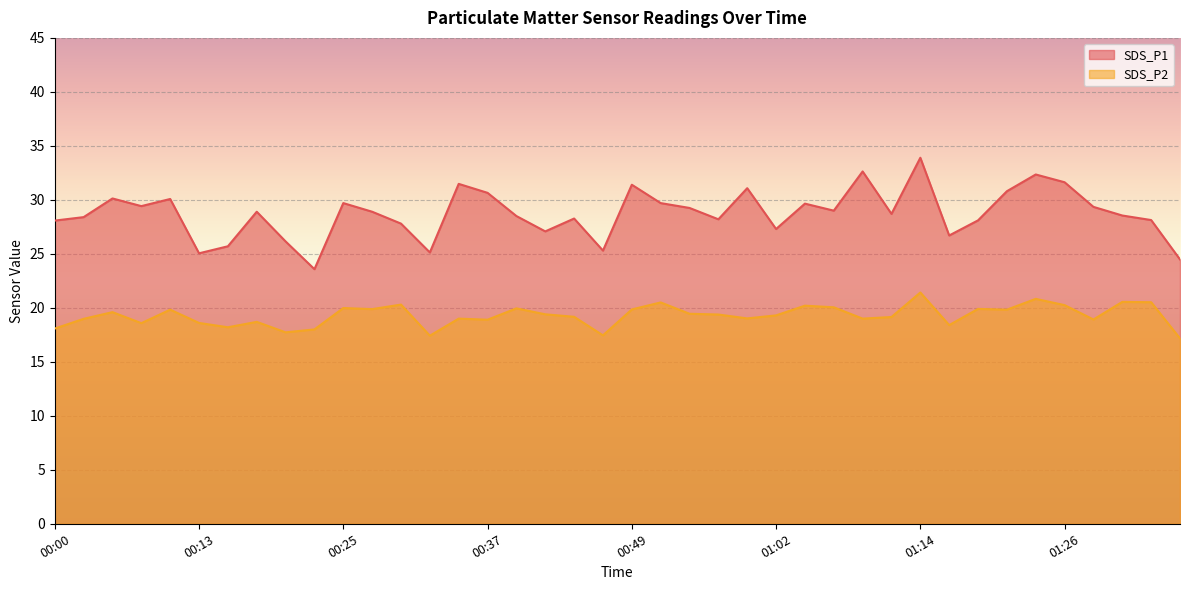

True or false: SDS_P1 and SDS_P2 cross at least once.

False